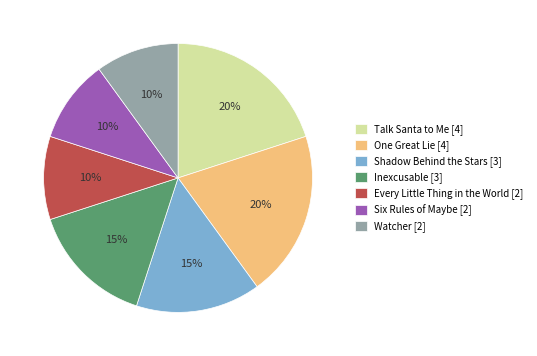

Is Six Rules of Maybe [2] the majority of the pie?

No